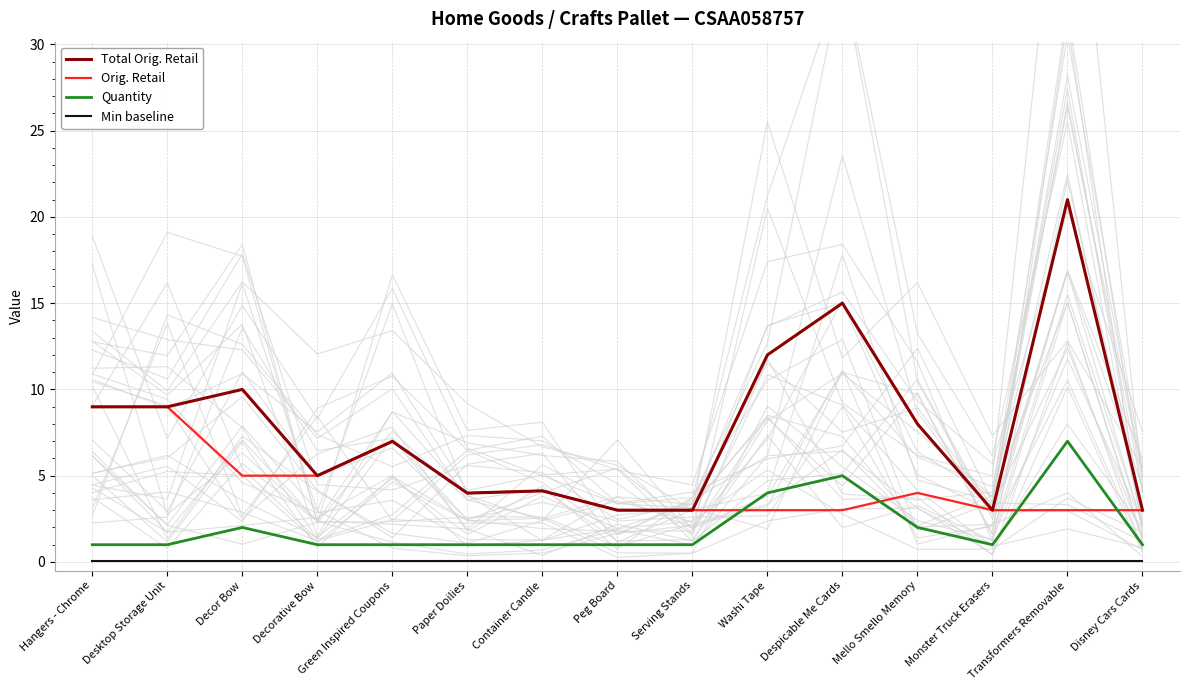

What is the difference between the second highest and second lowest values in the Orig. Retail series?

6.0